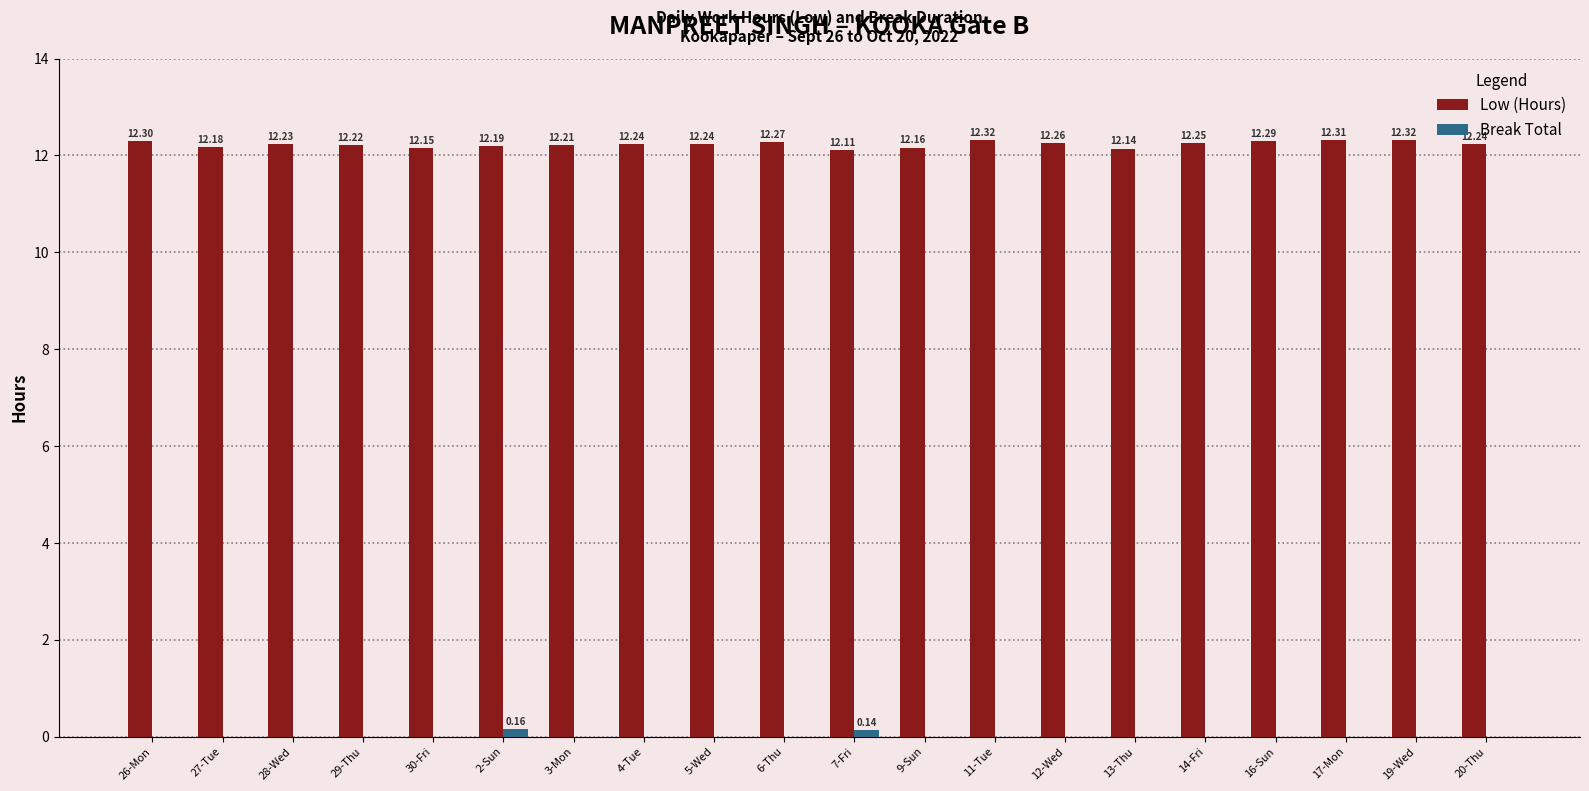

At which category is the sum across all series the highest?

2-Sun